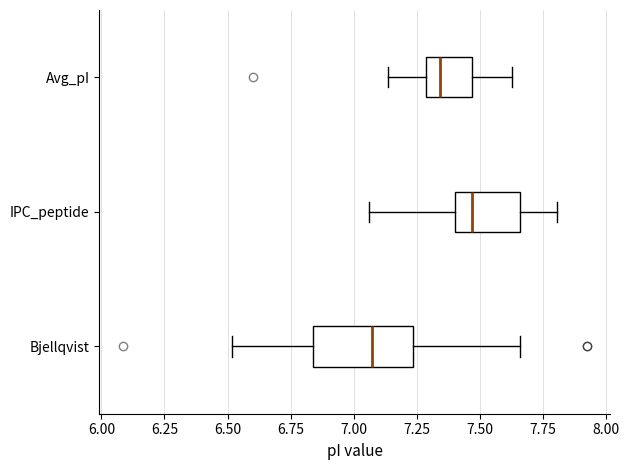

Reading bottom to top, read every box against the x-axis: the position of its median line, the range the box covers, and the ends of its whiskers. The values are not printed on the chart, so give them approximately, as read against the axis.

Bjellqvist: median 7.05, box 6.85 to 7.25, whiskers 6.50 to 7.65
IPC_peptide: median 7.45, box 7.40 to 7.65, whiskers 7.05 to 7.80
Avg_pI: median 7.35, box 7.30 to 7.45, whiskers 7.15 to 7.65